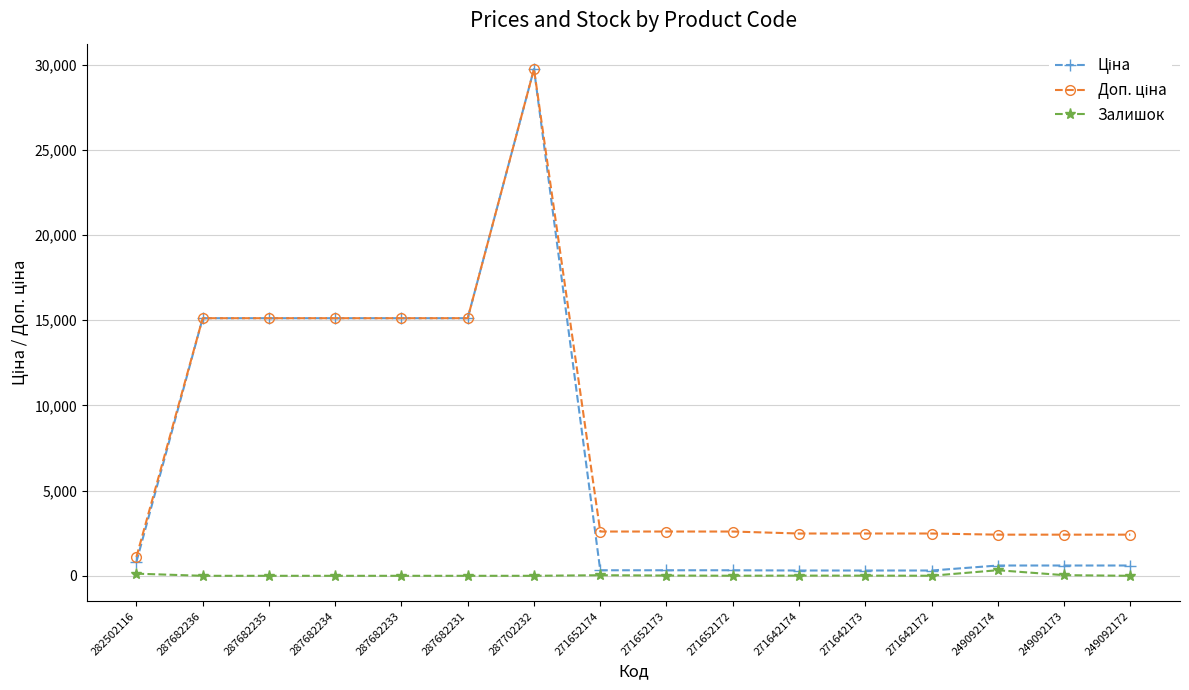

How many data points in Залишок are less than 4?

7